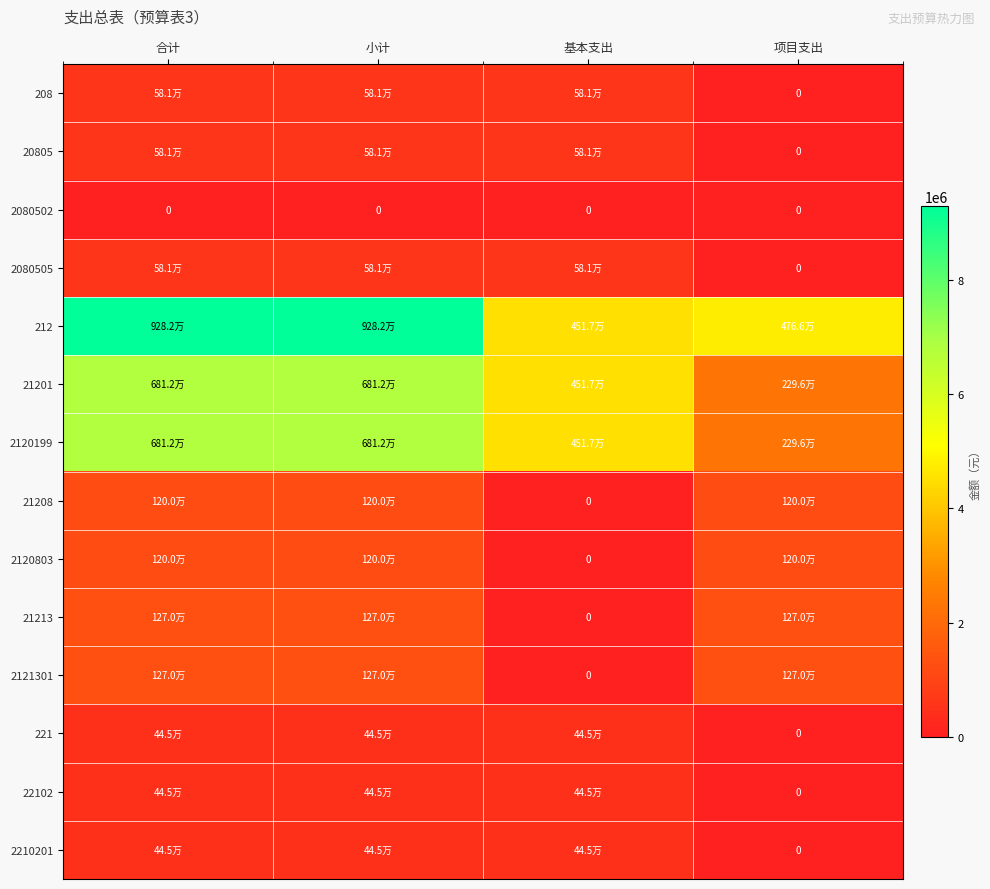

Which has a higher value, 合计 or 基本支出?

合计